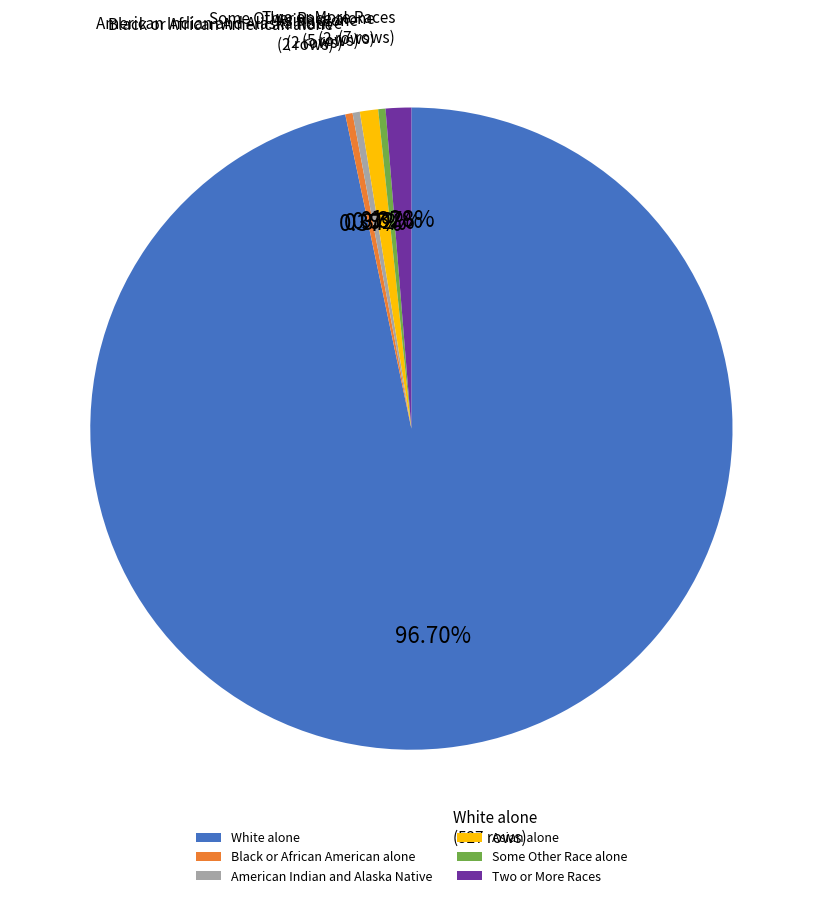

Is there any slice that represents more than half of the pie?

Yes